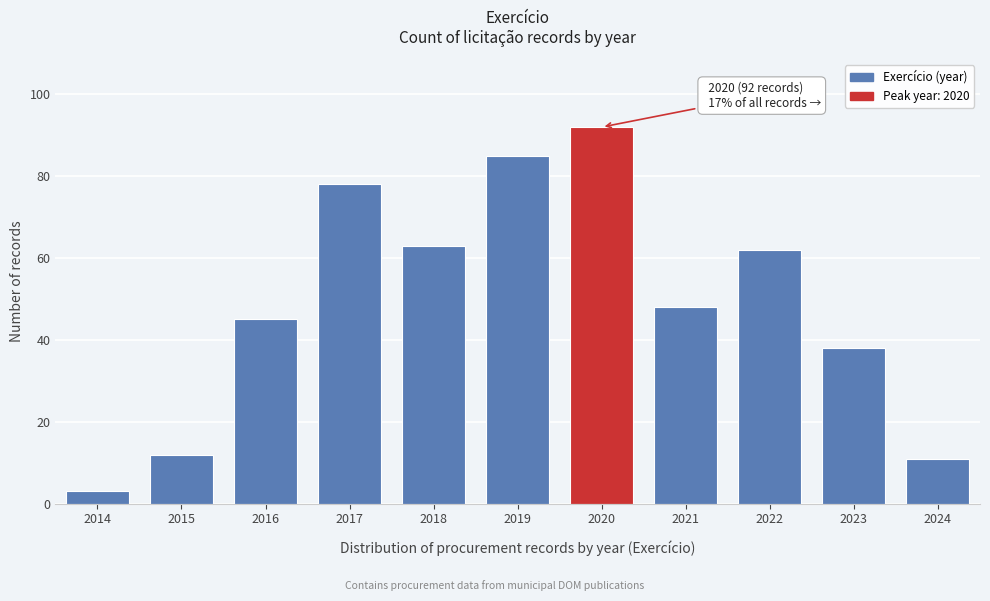

Reading left to right, transcribe all the data shown in this chart.

2014=3	2015=12	2016=45	2017=78	2018=63	2019=85	2020=92	2021=48	2022=62	2023=38	2024=11